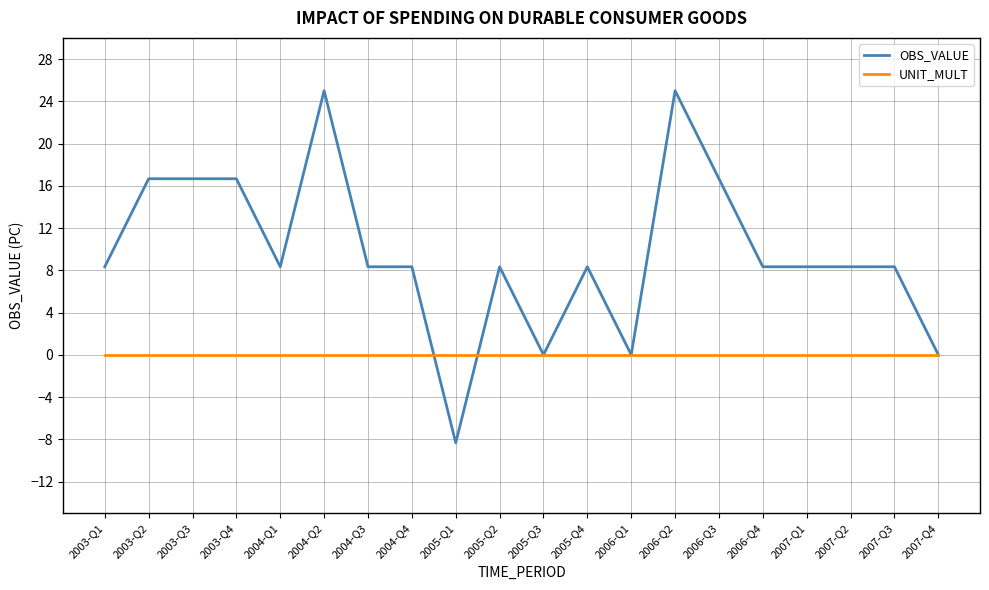

What position from the left is 2004-Q2?

6